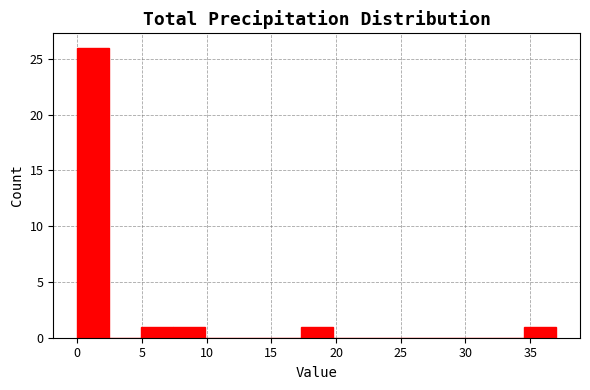

Reading left to right, list every bar in this chart as the range it spans on the x-axis followed by its height. Neither the bar edges nor the heights are printed on the chart, so give them approximately, as read against the axes.

0.0 to 2.5: 26
2.5 to 5.0: 0
5.0 to 7.5: 1
7.5 to 10.0: 1
10.0 to 12.5: 0
12.5 to 15.0: 0
15.0 to 17.5: 0
17.5 to 19.5: 1
19.5 to 22.0: 0
22.0 to 24.5: 0
24.5 to 27.0: 0
27.0 to 29.5: 0
29.5 to 32.0: 0
32.0 to 34.5: 0
34.5 to 37.0: 1